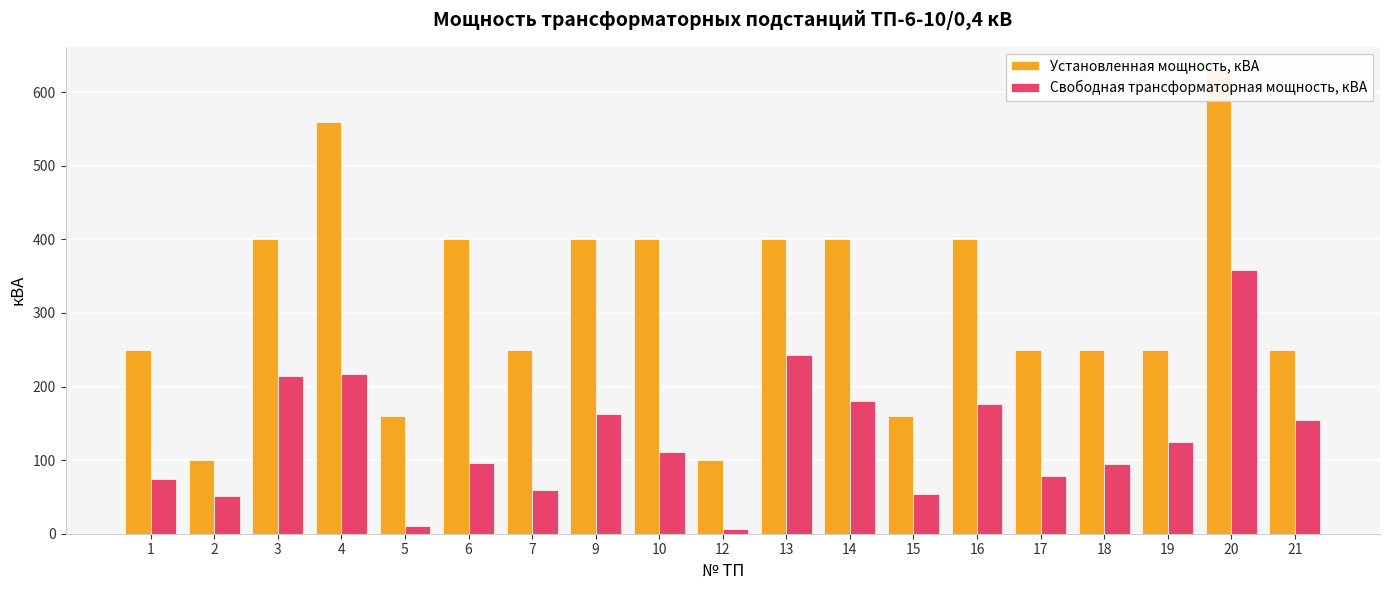

What is the value of the Свободная трансформаторная мощность, кВА bar at the 16th from the left?

94.2